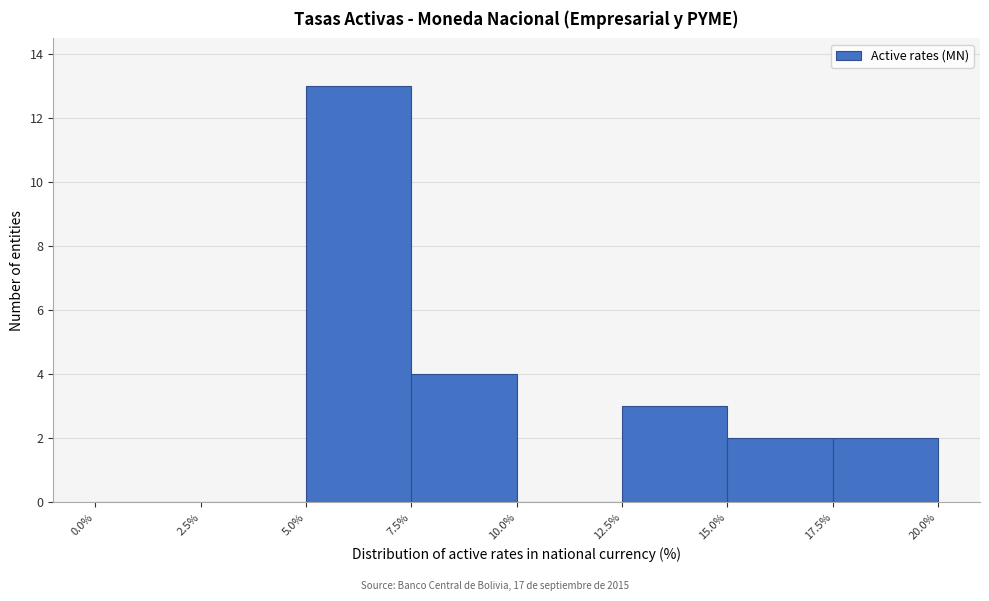

Reading left to right, transcribe this chart: for each bar, give the range it covers on the x-axis and its height. The values are not printed on the chart, so give them approximately, as read against the axis.

0.0% to 2.5%: 0
2.5% to 5.0%: 0
5.0% to 7.5%: 13
7.5% to 10.0%: 4
10.0% to 12.5%: 0
12.5% to 15.0%: 3
15.0% to 17.5%: 2
17.5% to 20.0%: 2